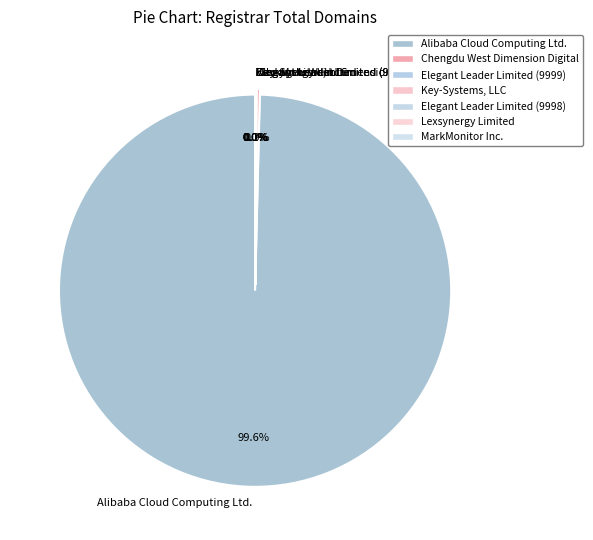

Does Alibaba Cloud Computing Ltd. represent more than half of the total?

Yes